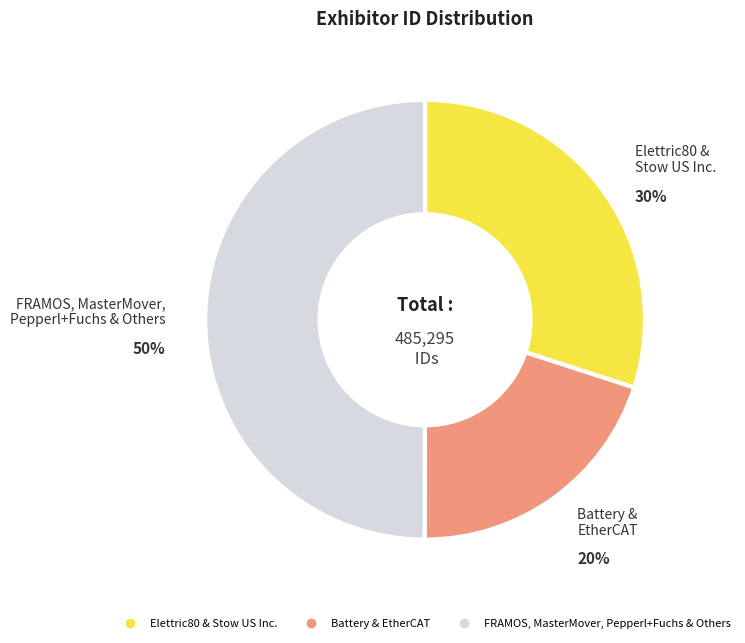

Count the number of slices in the pie.

3